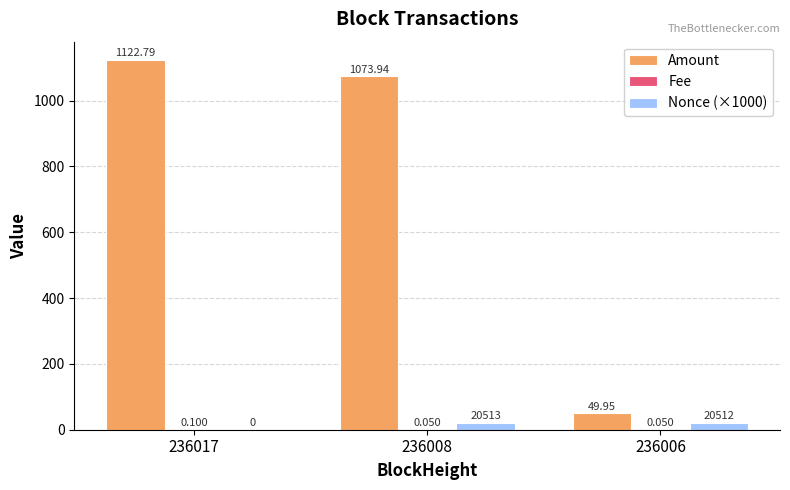

Between 236017 and 236008, which series saw the biggest shift?

Amount